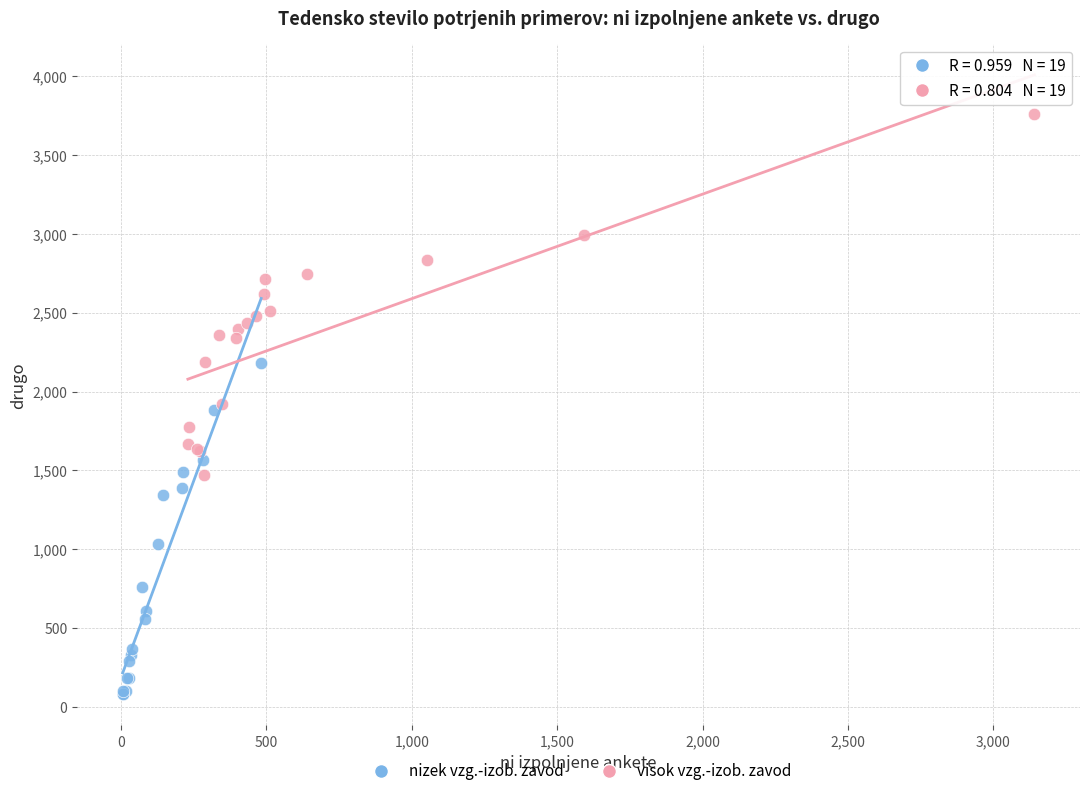

Which series contains the highest Y value?

visok vzg.-izob. zavod